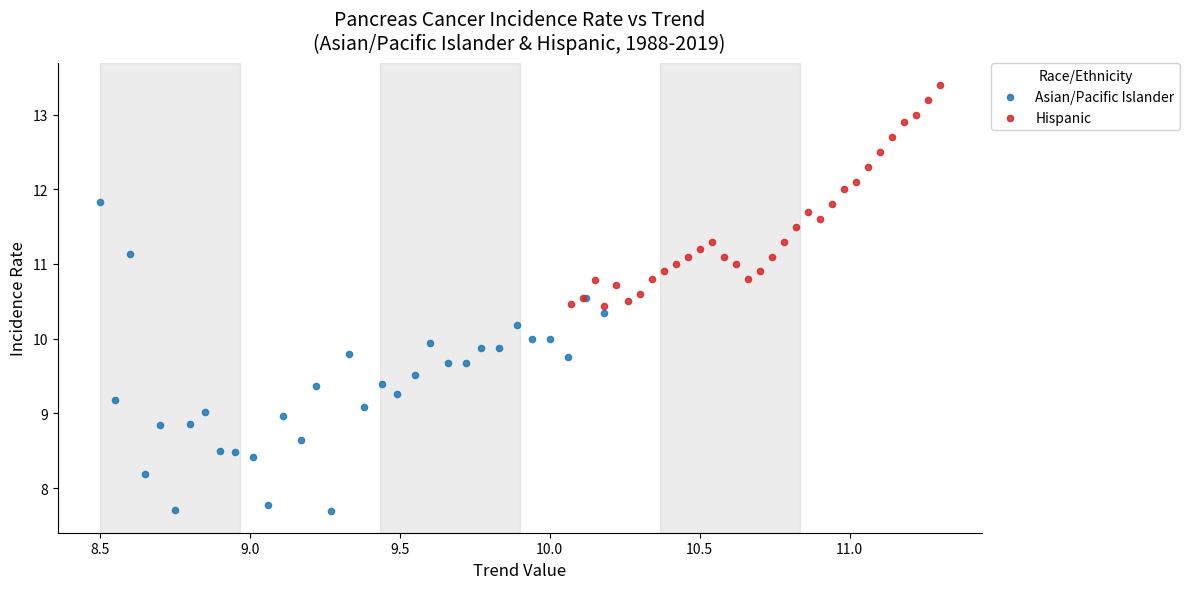

Which series has the largest Y range (max minus min)?

Asian/Pacific Islander